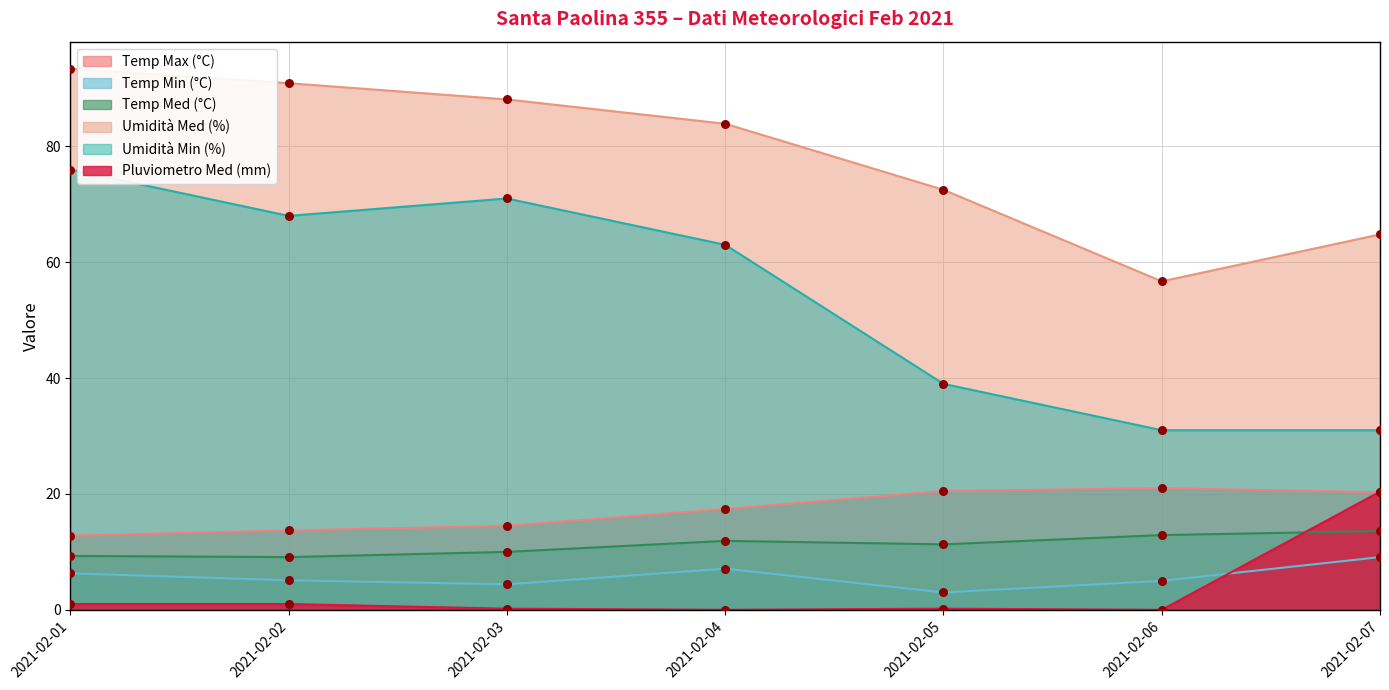

Is the value of Temp Med (°C) at 2021-02-01 greater than the value of Temp Min (°C) at 2021-02-06?

Yes